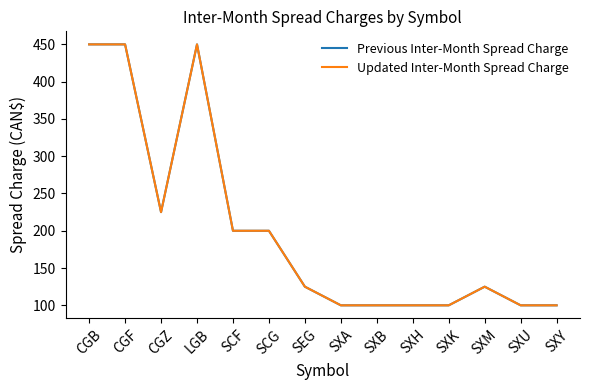

Reading right to left, extract all data points from this chart.

Previous Inter-Month Spread Charge: 100	100	125	100	100	100	100	125	200	200	450	225	450	450
Updated Inter-Month Spread Charge: 100	100	125	100	100	100	100	125	200	200	450	225	450	450